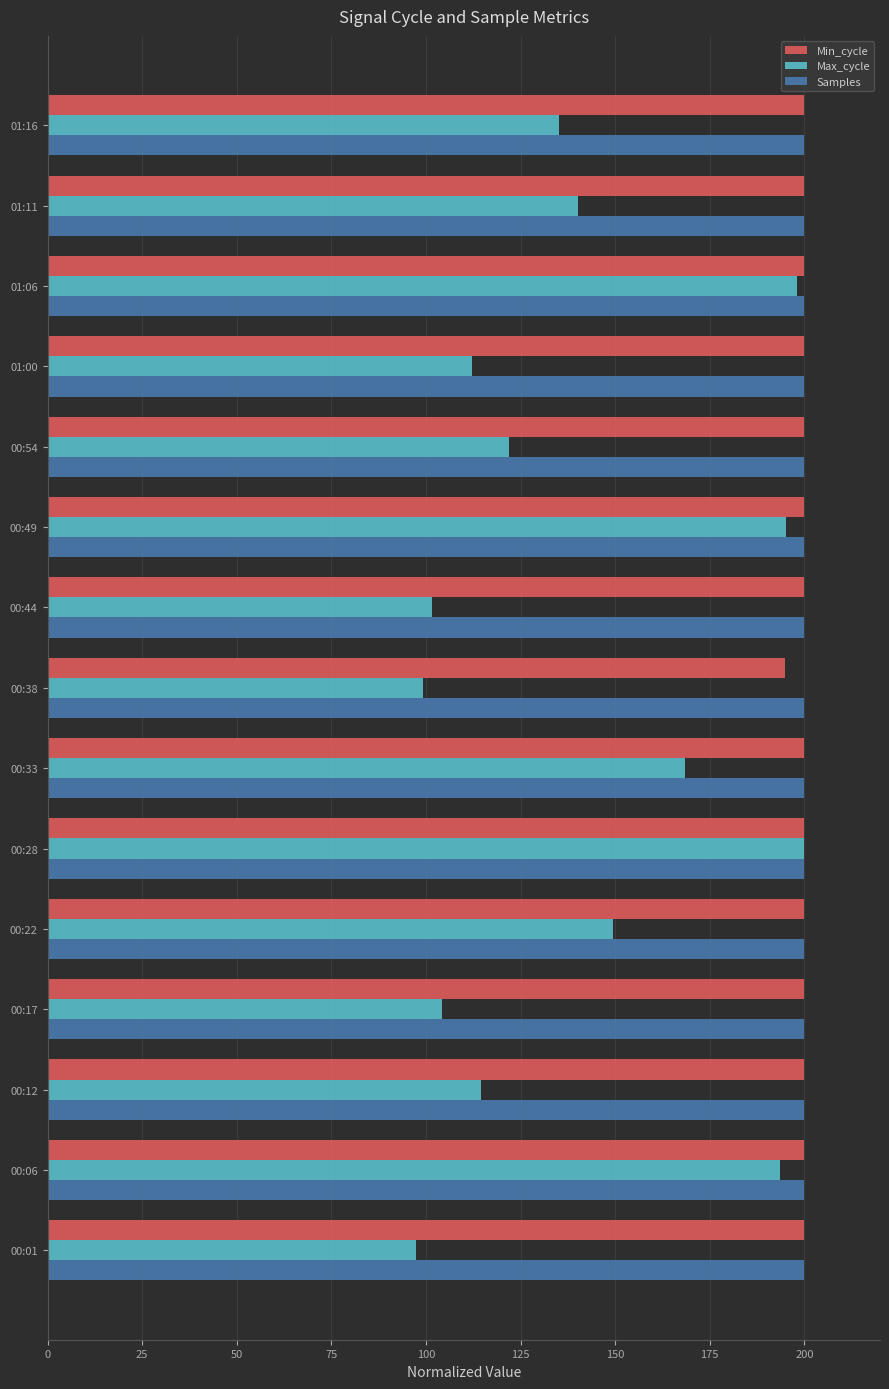

At how many categories does at least one series exceed 125?

15